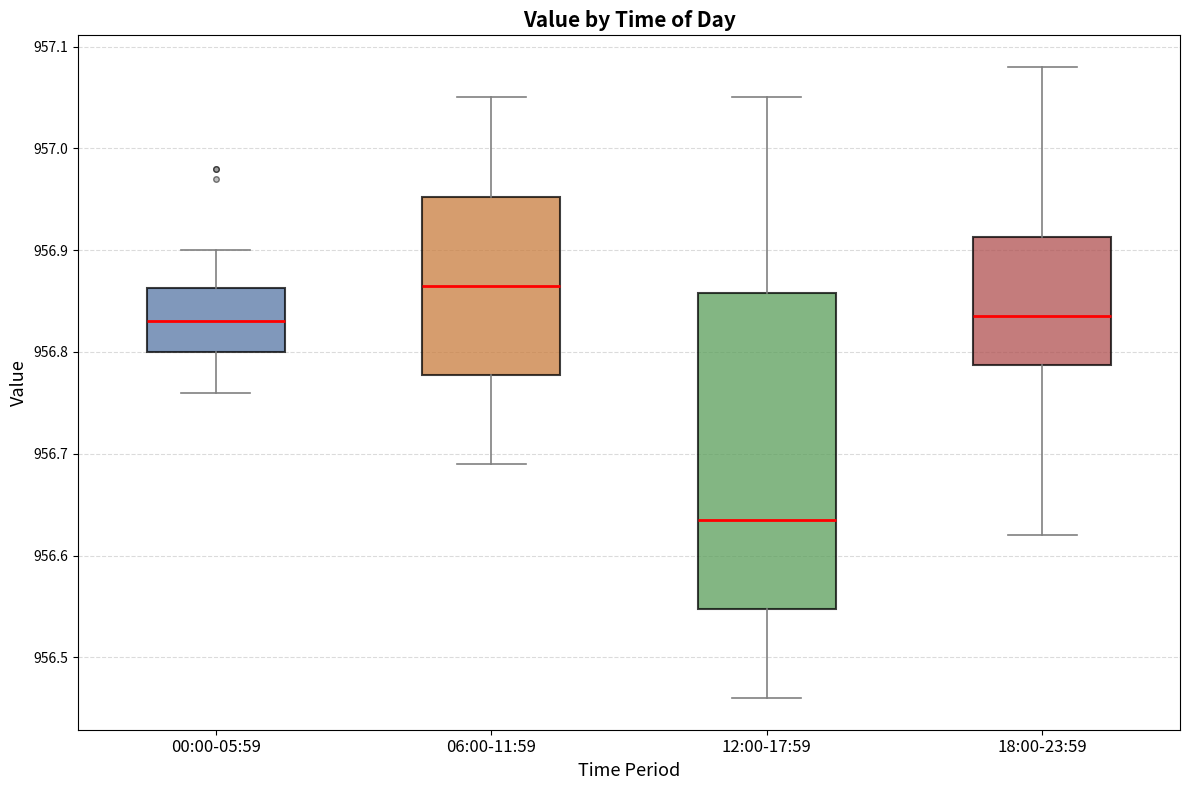

Which box is the tallest, from its lower edge to its upper edge?

12:00-17:59